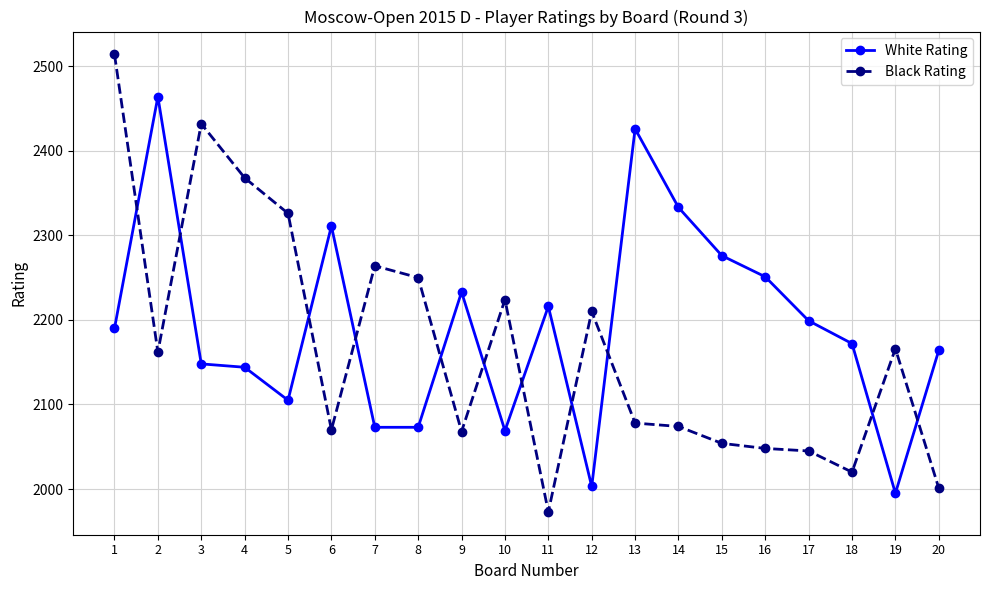

Rank the series at 12 from highest to lowest value.

Black Rating, White Rating